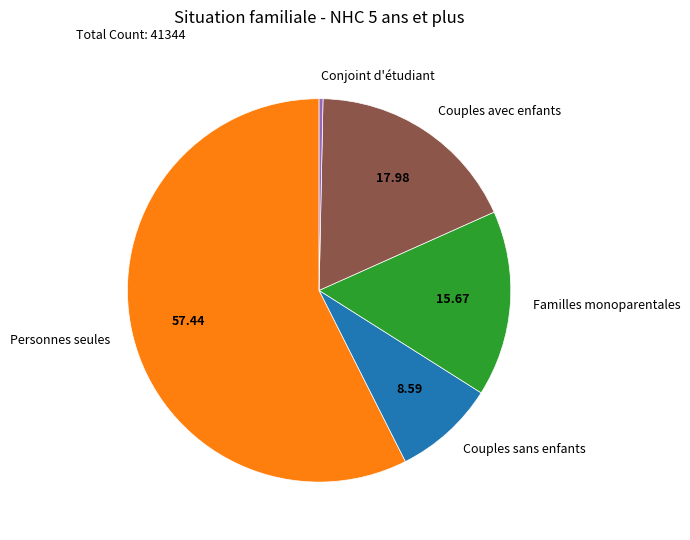

Which slice represents more than half of the pie?

Personnes seules